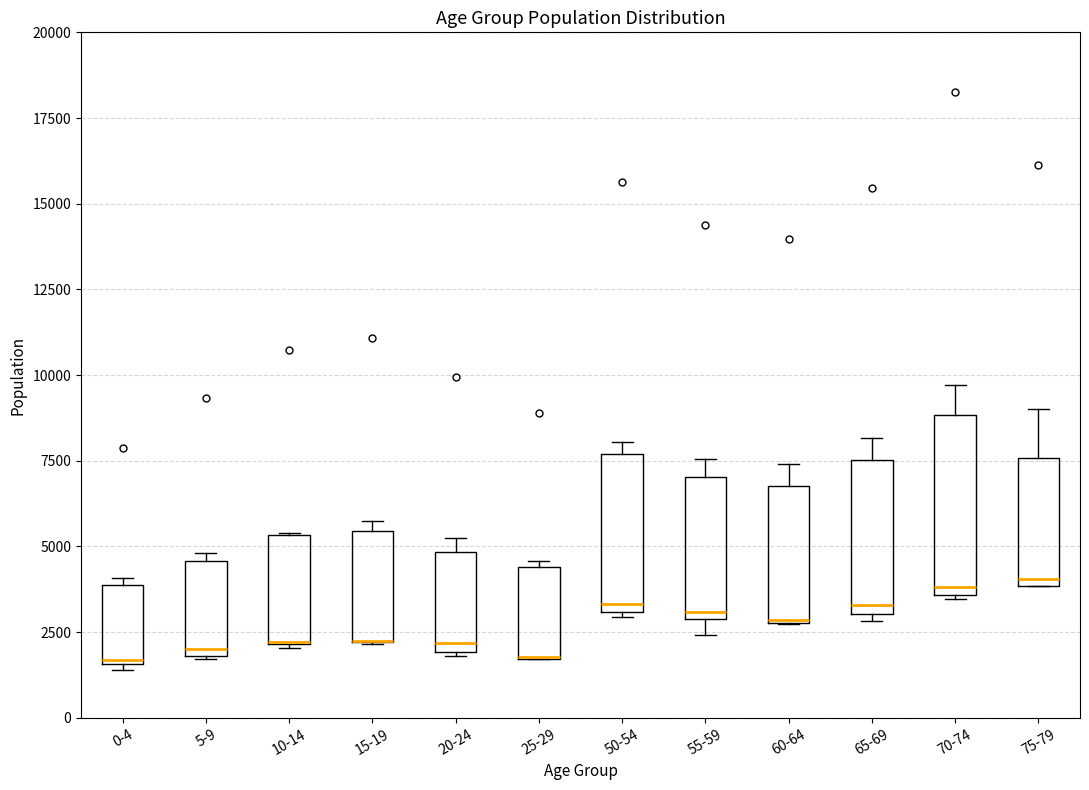

Reading left to right, transcribe this box plot: for each box, give where its median line is, the range the box spans, and where its two whiskers end, as read against the y-axis. The values are not printed on the chart, so give them approximately, as read against the axis.

0-4: median 1500, box 1500 to 4000, whiskers 1500 (just below the box's lower edge) to 4000 (just above the box's upper edge)
5-9: median 2000 (just above the box's lower edge), box 2000 to 4500, whiskers 1500 to 5000
10-14: median 2000 (drawn on the box's lower edge), box 2000 to 5500, whiskers 2000 to 5500
15-19: median 2000 (drawn on the box's lower edge), box 2000 to 5500, whiskers 2000 to 5500 (just above the box's upper edge)
20-24: median 2000 (just above the box's lower edge), box 2000 to 5000, whiskers 2000 to 5000 (just above the box's upper edge)
25-29: median 2000 (drawn on the box's lower edge), box 1500 to 4500, whiskers 1500 to 4500 (just above the box's upper edge)
50-54: median 3500, box 3000 to 7500, whiskers 3000 to 8000
55-59: median 3000 (just above the box's lower edge), box 3000 to 7000, whiskers 2500 to 7500
60-64: median 3000, box 3000 to 7000, whiskers 2500 to 7500
65-69: median 3500, box 3000 to 7500, whiskers 3000 (just below the box's lower edge) to 8000
70-74: median 4000, box 3500 to 9000, whiskers 3500 to 9500
75-79: median 4000 (just above the box's lower edge), box 4000 to 7500, whiskers 4000 to 9000